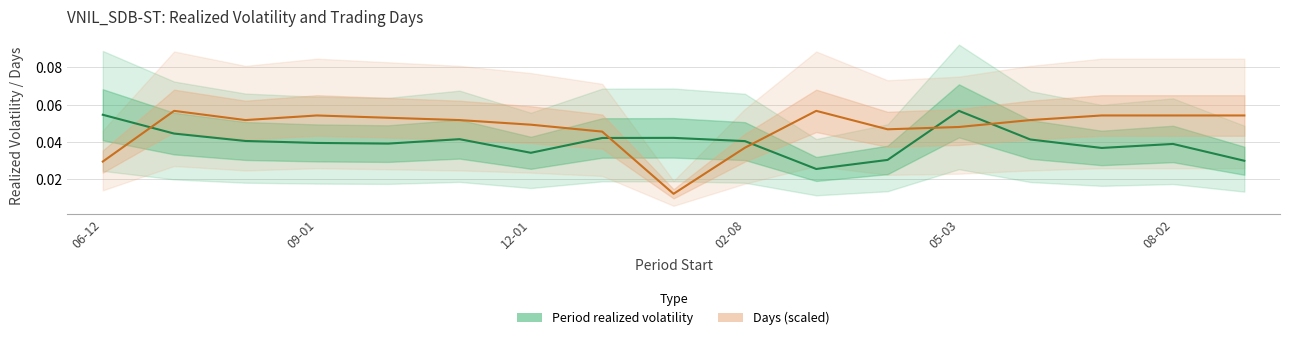

Which series has the largest range (max minus min)?

Days (scaled)